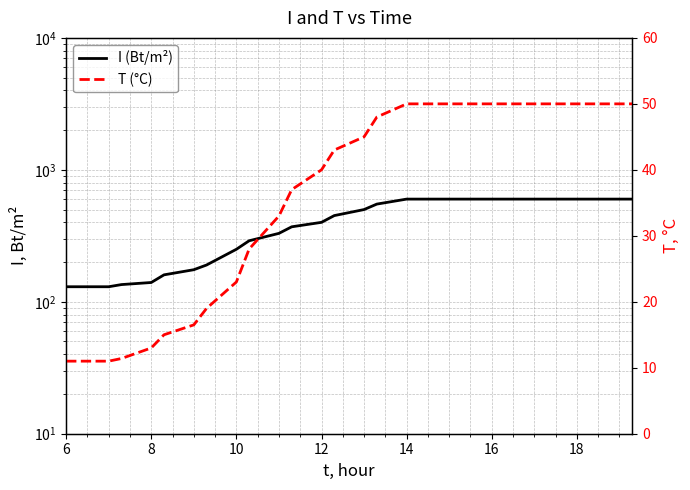

What is the smallest value displayed?

11.0